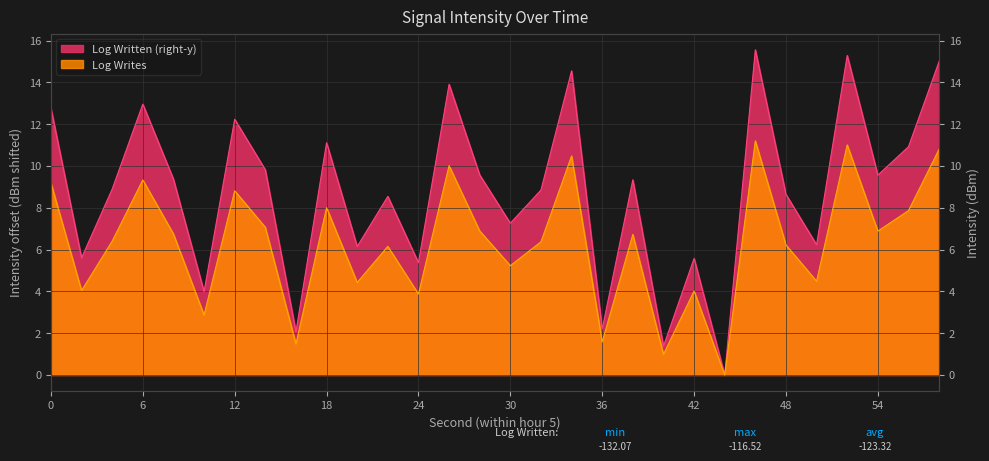

In Log Written (right-y), how many points are lower than both neighbors (excluding endpoints)?

11